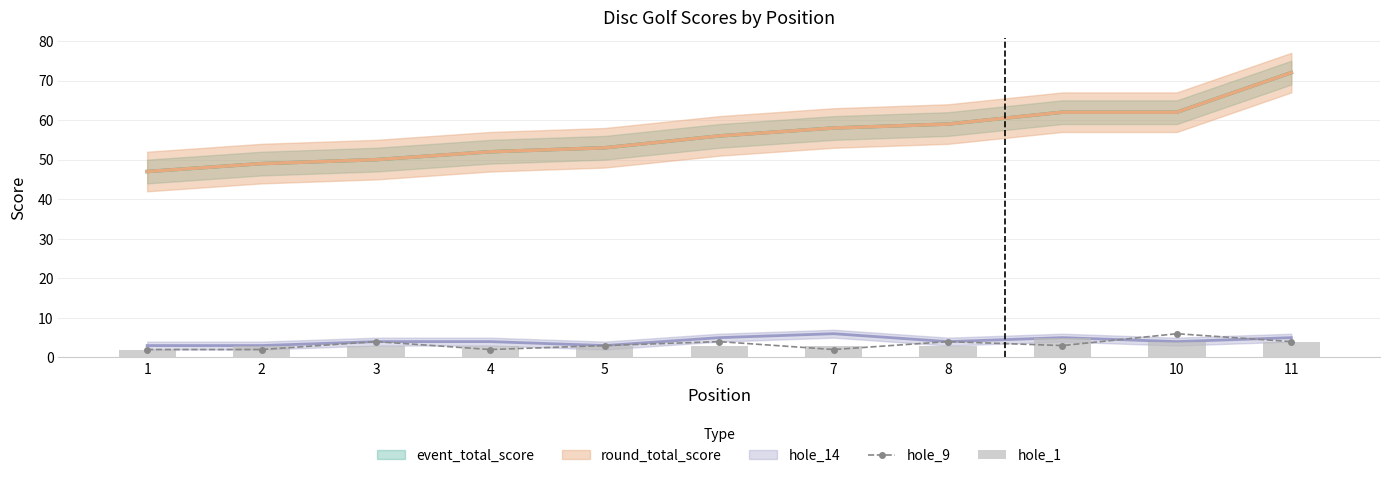

Is it true that hole_1 equals 2 at 8?

False